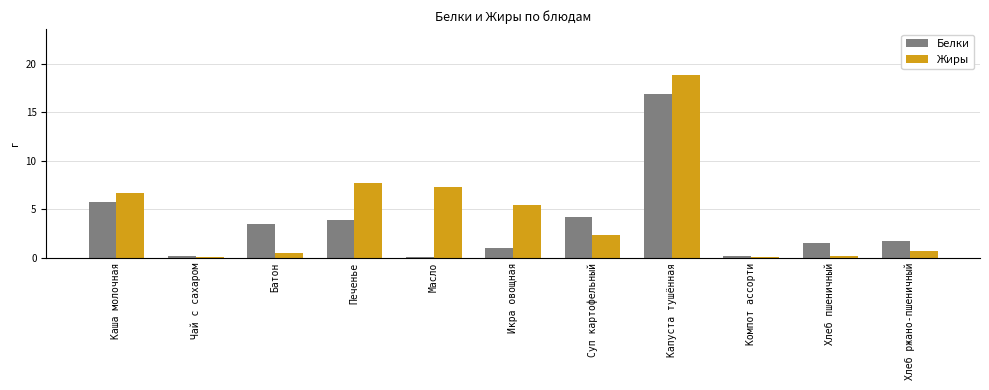

How many data points in Жиры are less than 2?

5